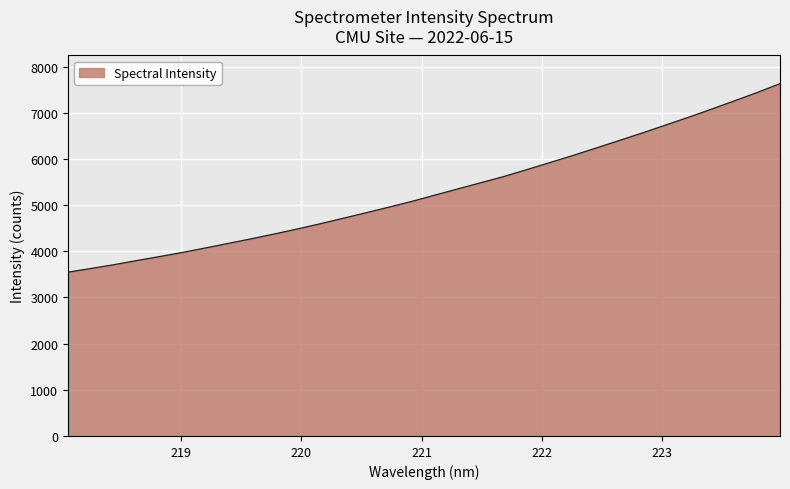

What is the difference between the maximum and minimum values?

4081.9